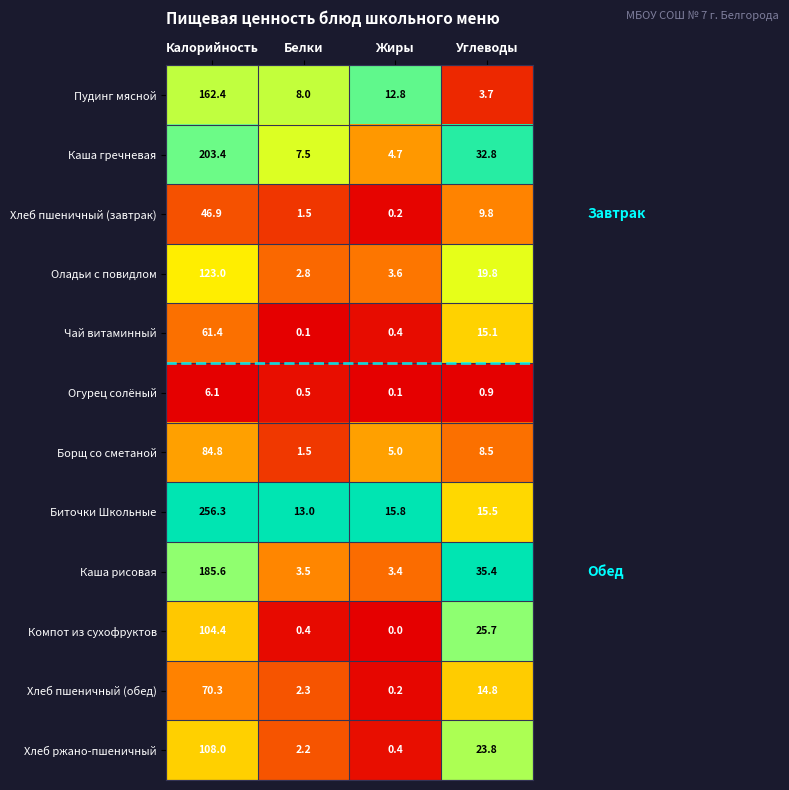

Is it true that Пудинг мясной equals 11.8 at Белки?

False